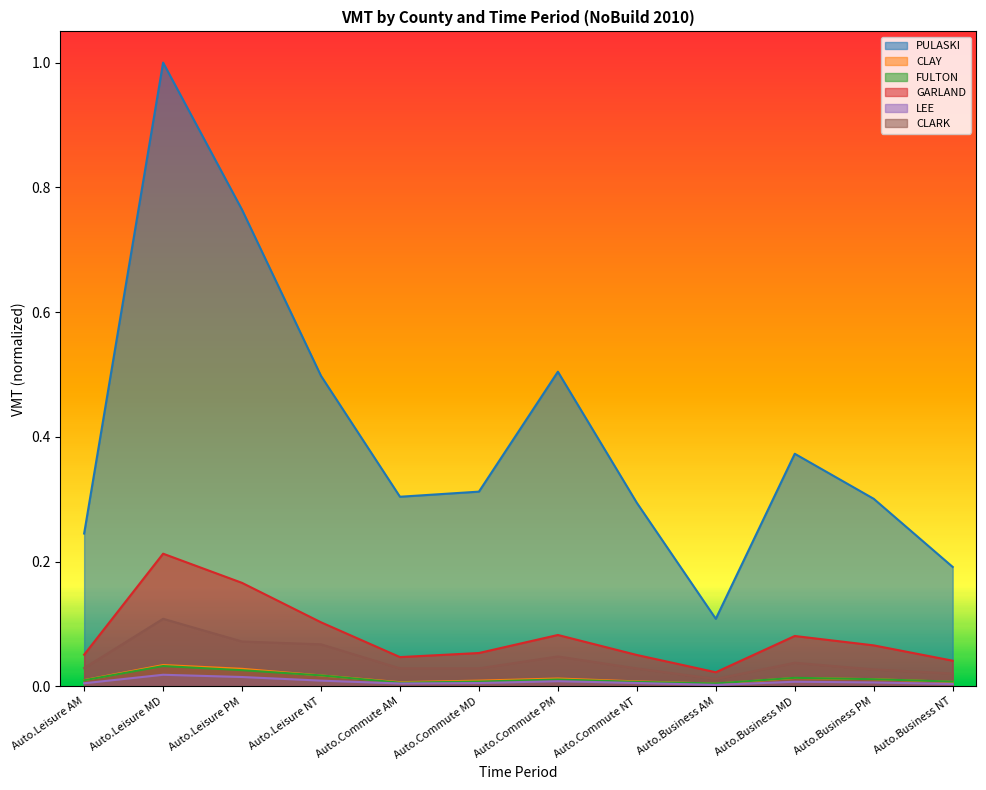

Reading left to right, extract all data points from this chart.

PULASKI: Auto.Leisure AM=0.2	Auto.Leisure MD=1.0	Auto.Leisure PM=0.8	Auto.Leisure NT=0.5	Auto.Commute AM=0.3	Auto.Commute MD=0.3	Auto.Commute PM=0.5	Auto.Commute NT=0.3	Auto.Business AM=0.1	Auto.Business MD=0.4	Auto.Business PM=0.3	Auto.Business NT=0.2
CLAY: Auto.Leisure AM=0.0	Auto.Leisure MD=0.0	Auto.Leisure PM=0.0	Auto.Leisure NT=0.0	Auto.Commute AM=0.0	Auto.Commute MD=0.0	Auto.Commute PM=0.0	Auto.Commute NT=0.0	Auto.Business AM=0.0	Auto.Business MD=0.0	Auto.Business PM=0.0	Auto.Business NT=0.0
FULTON: Auto.Leisure AM=0.0	Auto.Leisure MD=0.0	Auto.Leisure PM=0.0	Auto.Leisure NT=0.0	Auto.Commute AM=0.0	Auto.Commute MD=0.0	Auto.Commute PM=0.0	Auto.Commute NT=0.0	Auto.Business AM=0.0	Auto.Business MD=0.0	Auto.Business PM=0.0	Auto.Business NT=0.0
GARLAND: Auto.Leisure AM=0.1	Auto.Leisure MD=0.2	Auto.Leisure PM=0.2	Auto.Leisure NT=0.1	Auto.Commute AM=0.0	Auto.Commute MD=0.1	Auto.Commute PM=0.1	Auto.Commute NT=0.1	Auto.Business AM=0.0	Auto.Business MD=0.1	Auto.Business PM=0.1	Auto.Business NT=0.0
LEE: Auto.Leisure AM=0.0	Auto.Leisure MD=0.0	Auto.Leisure PM=0.0	Auto.Leisure NT=0.0	Auto.Commute AM=0.0	Auto.Commute MD=0.0	Auto.Commute PM=0.0	Auto.Commute NT=0.0	Auto.Business AM=0.0	Auto.Business MD=0.0	Auto.Business PM=0.0	Auto.Business NT=0.0
CLARK: Auto.Leisure AM=0.0	Auto.Leisure MD=0.1	Auto.Leisure PM=0.1	Auto.Leisure NT=0.1	Auto.Commute AM=0.0	Auto.Commute MD=0.0	Auto.Commute PM=0.0	Auto.Commute NT=0.0	Auto.Business AM=0.0	Auto.Business MD=0.0	Auto.Business PM=0.0	Auto.Business NT=0.0